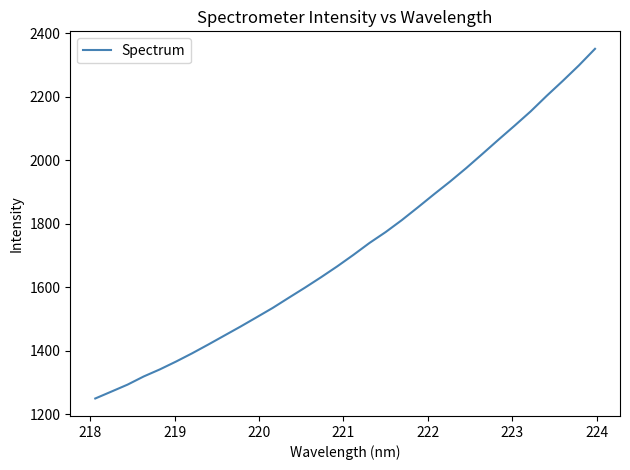

What is the difference between the maximum and minimum values?

1101.9